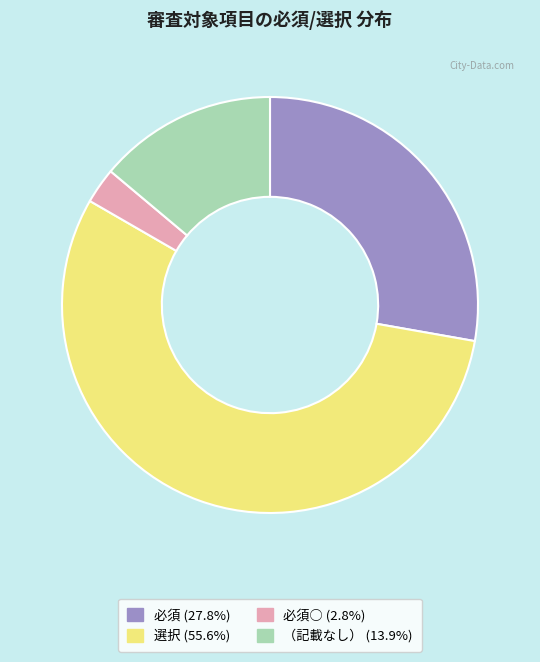

How many slices are in this pie chart?

4